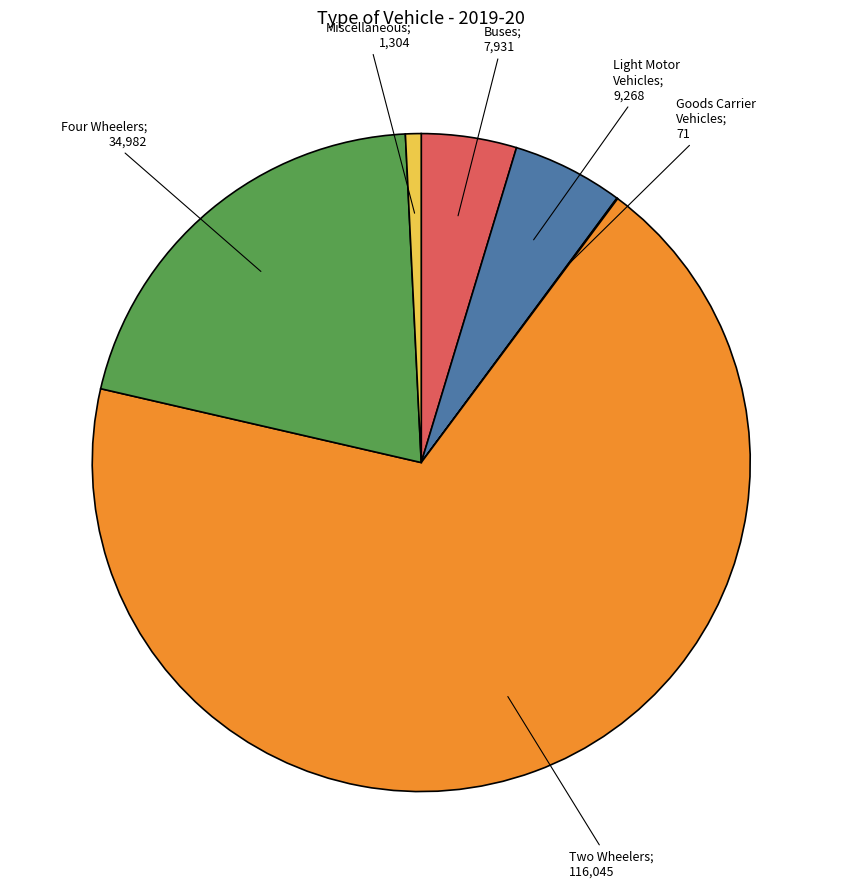

Is there a majority slice in this chart?

Yes